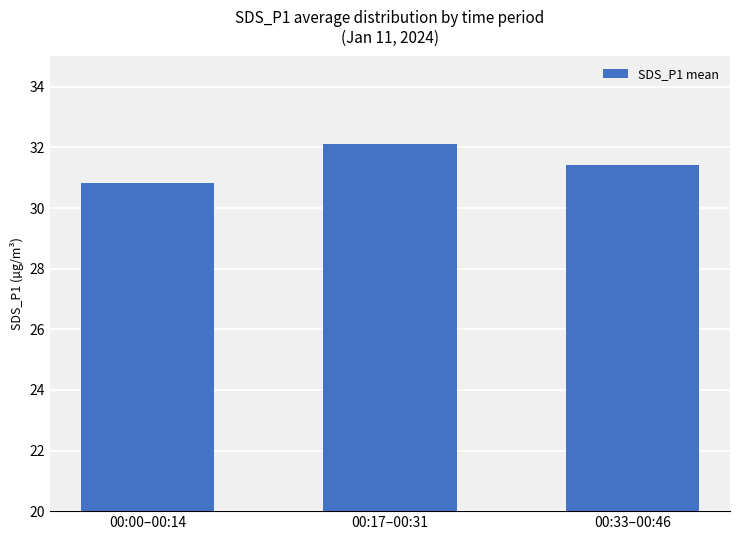

Rank the categories by value from lowest to highest.

00:00–00:14, 00:33–00:46, 00:17–00:31